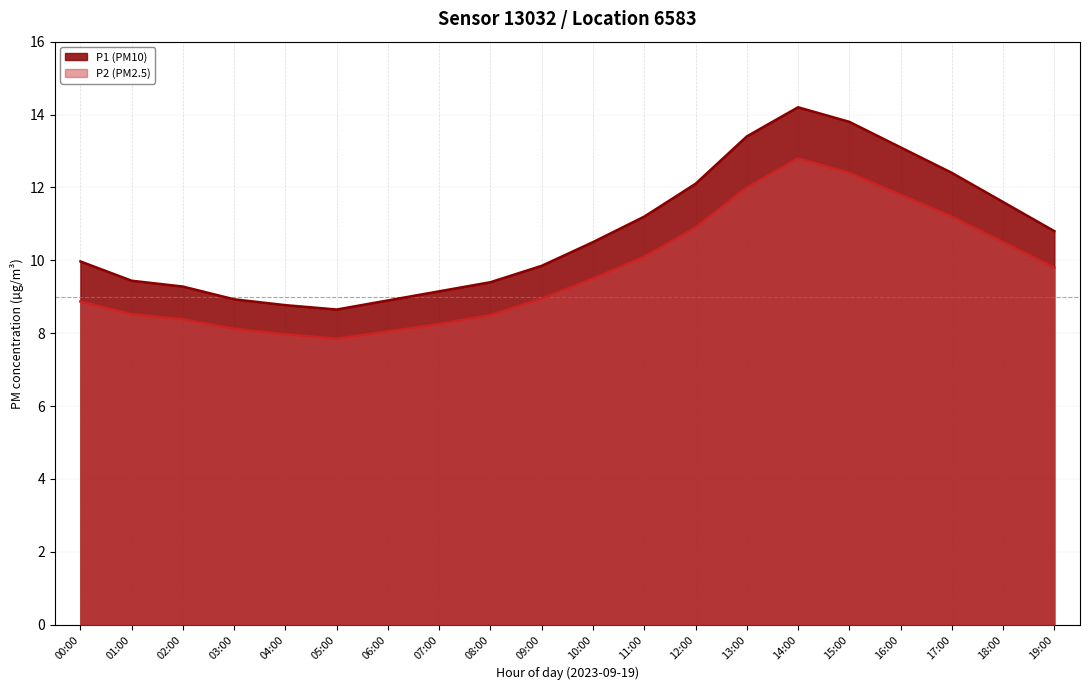

True or false: P1 and P2 intersect in this chart.

False